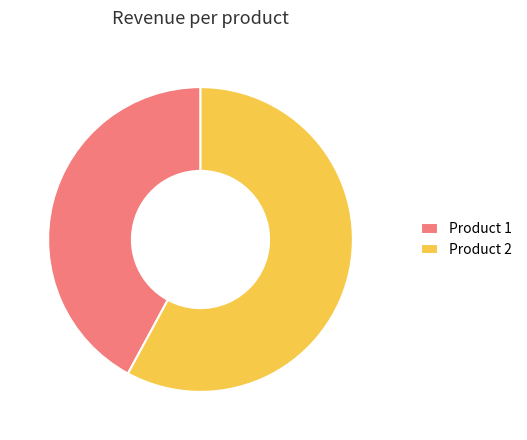

How many segments does this pie chart have?

2